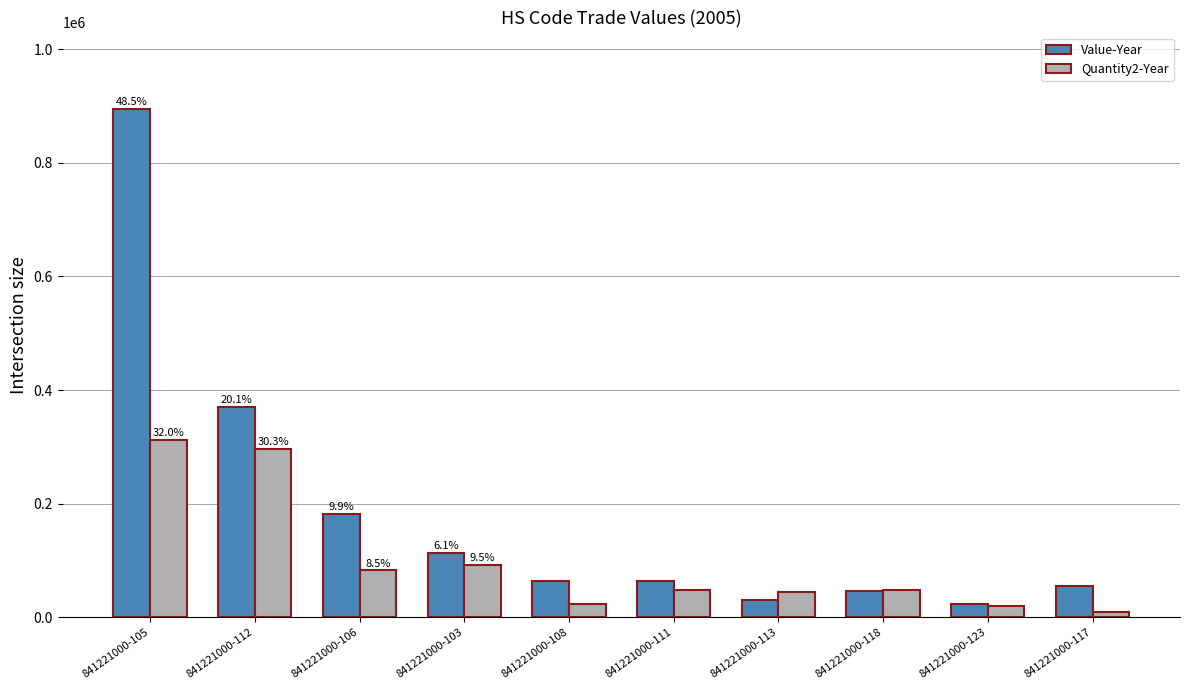

List the series in order of their overall mean, highest first.

Value-Year, Quantity2-Year